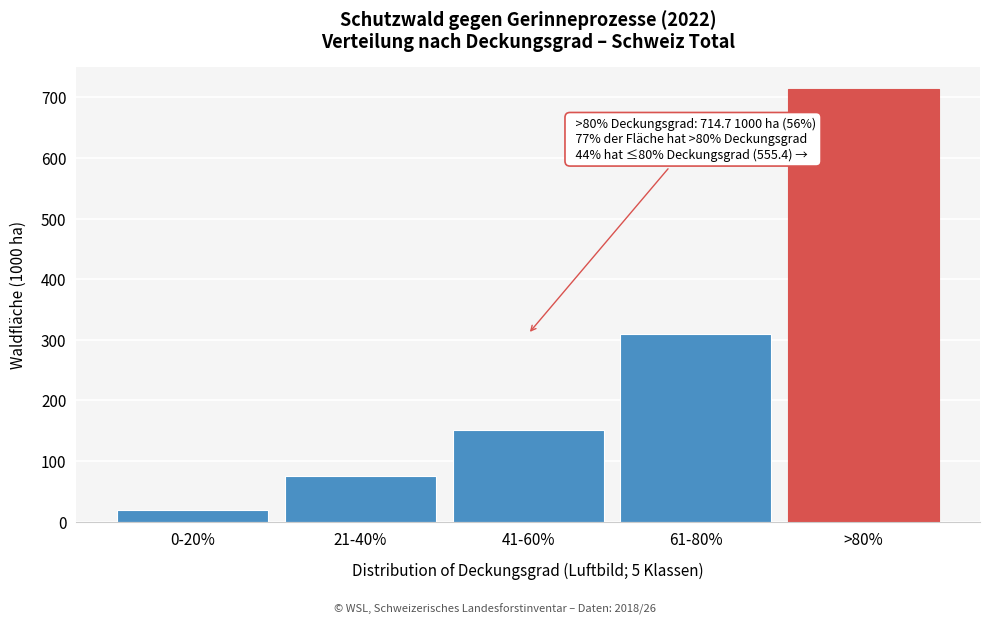

Reading left to right, transcribe all the data shown in this chart.

0-20%=19.0	21-40%=75.9	41-60%=150.9	61-80%=309.6	>80%=714.7